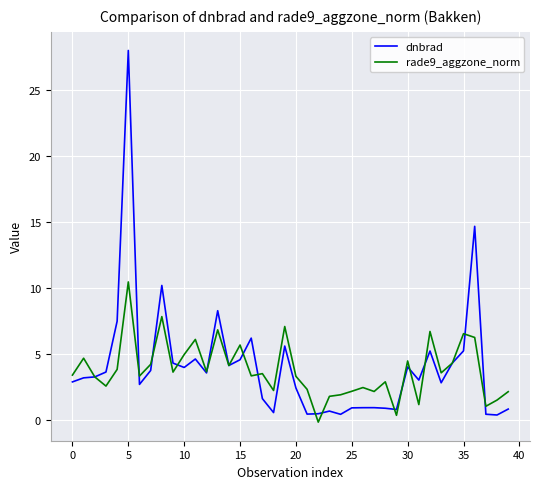

Rank the series by their maximum value, from highest to lowest.

dnbrad, rade9_aggzone_norm